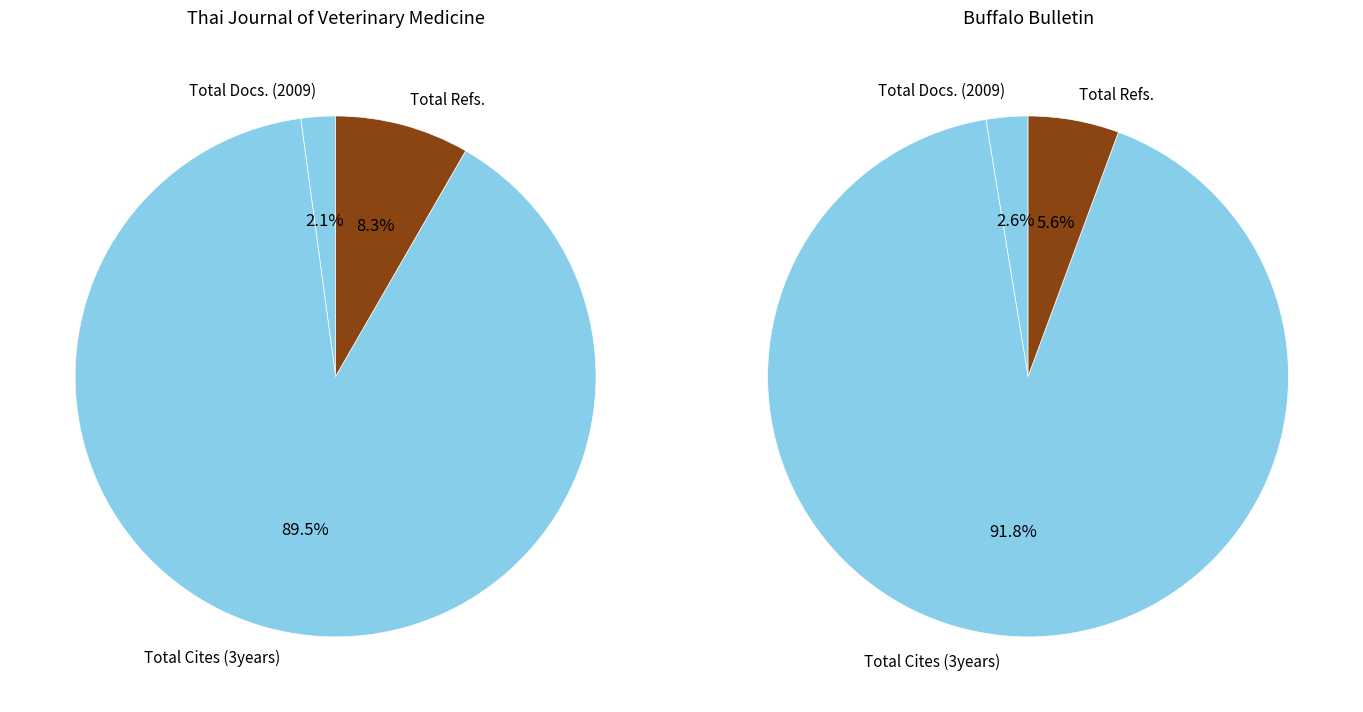

Is there any slice that represents more than half of the pie?

Yes